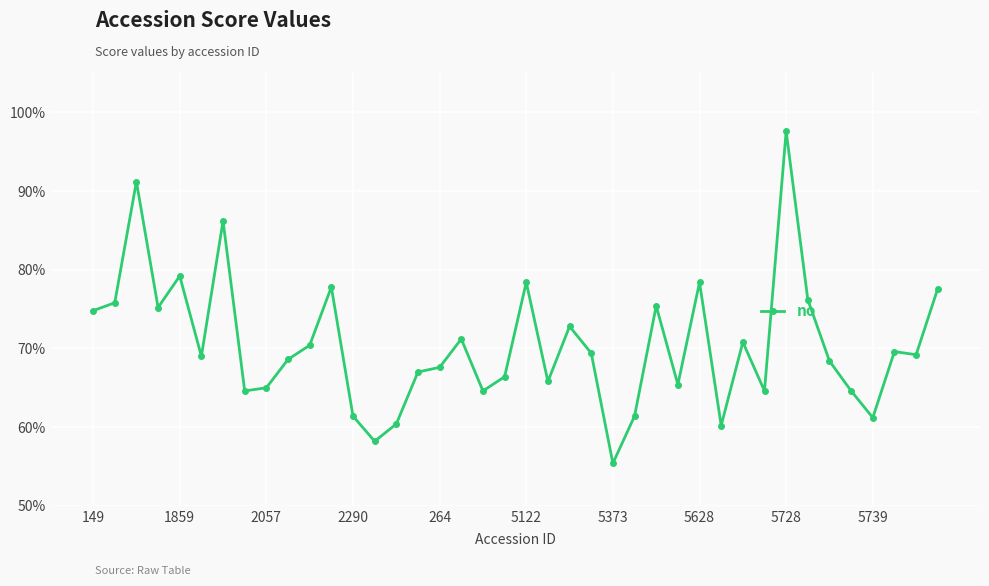

Does the chart have visible grid lines?

Yes